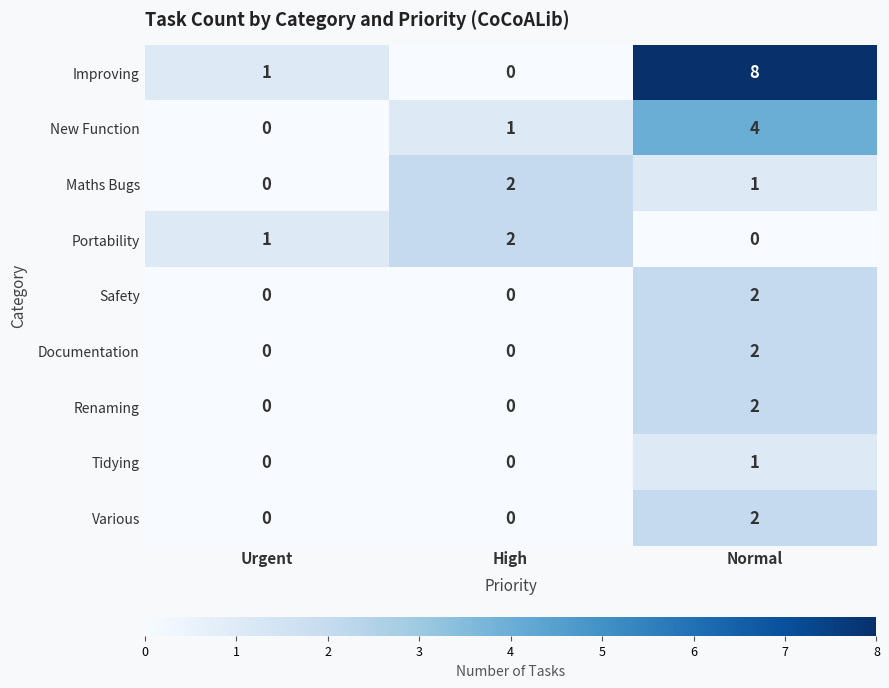

What is the difference between the highest and lowest values at High?

2